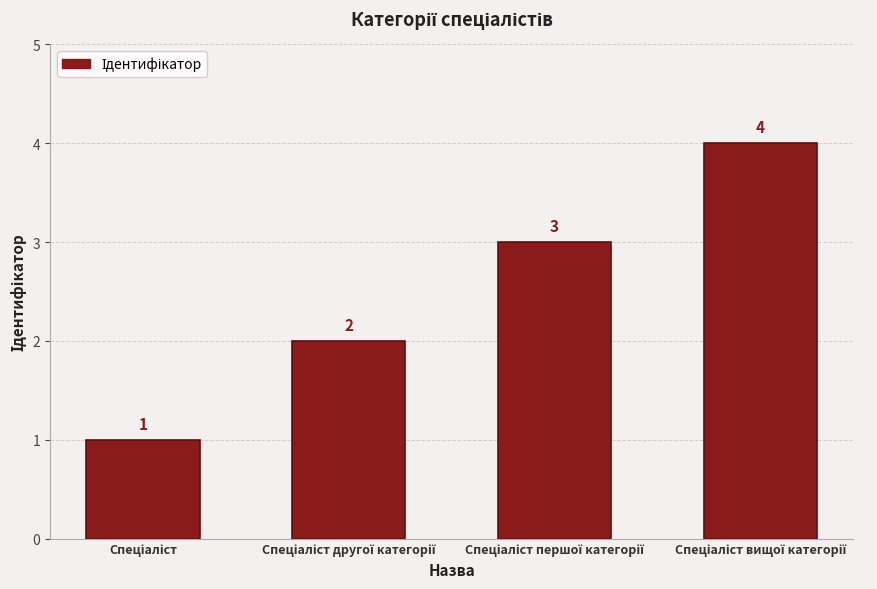

How many bars are there in total?

4